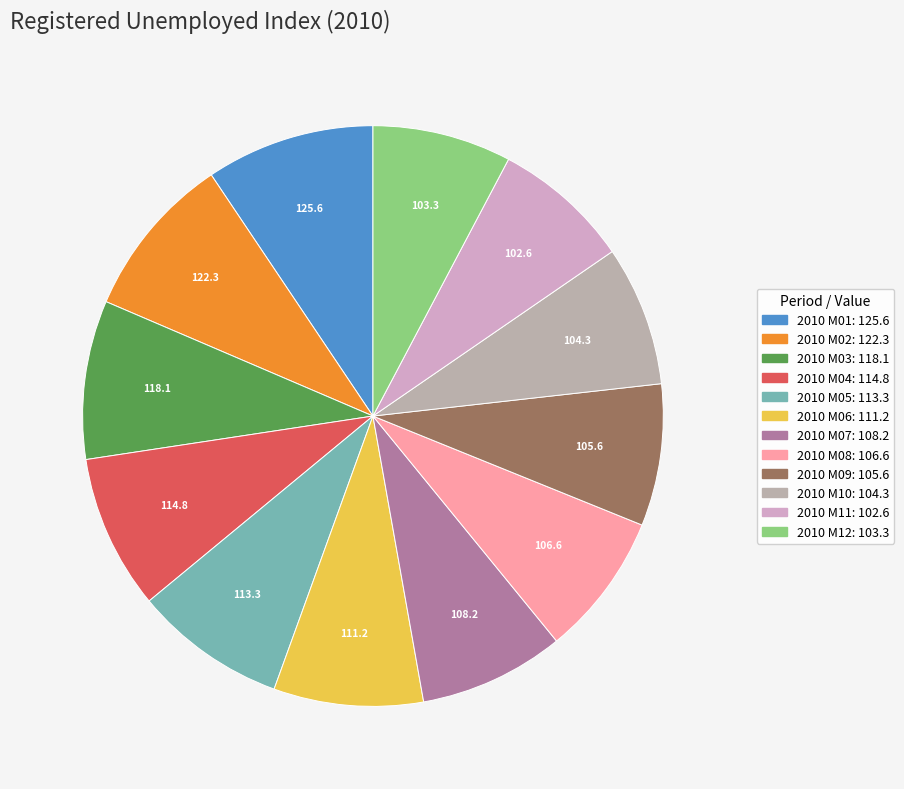

Combined, do 2010 M08 and 2010 M05 account for over 50%?

No